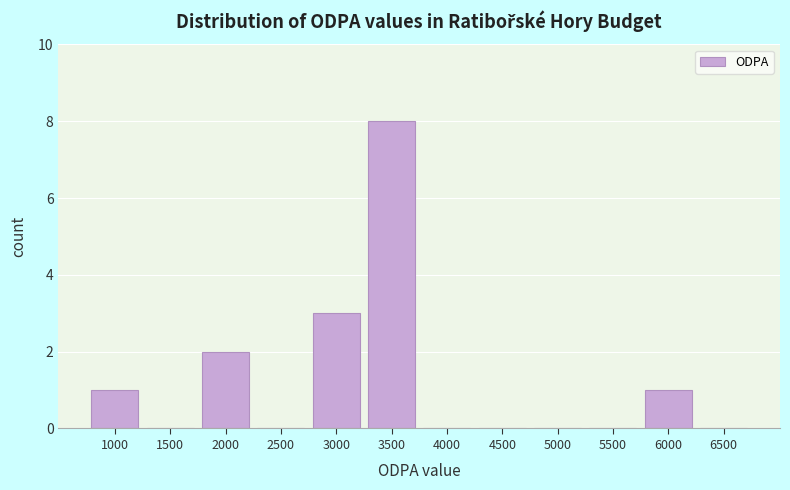

Reading left to right, extract all data points from this chart.

1000=1	1500=0	2000=2	2500=0	3000=3	3500=8	4000=0	4500=0	5000=0	5500=0	6000=1	6500=0